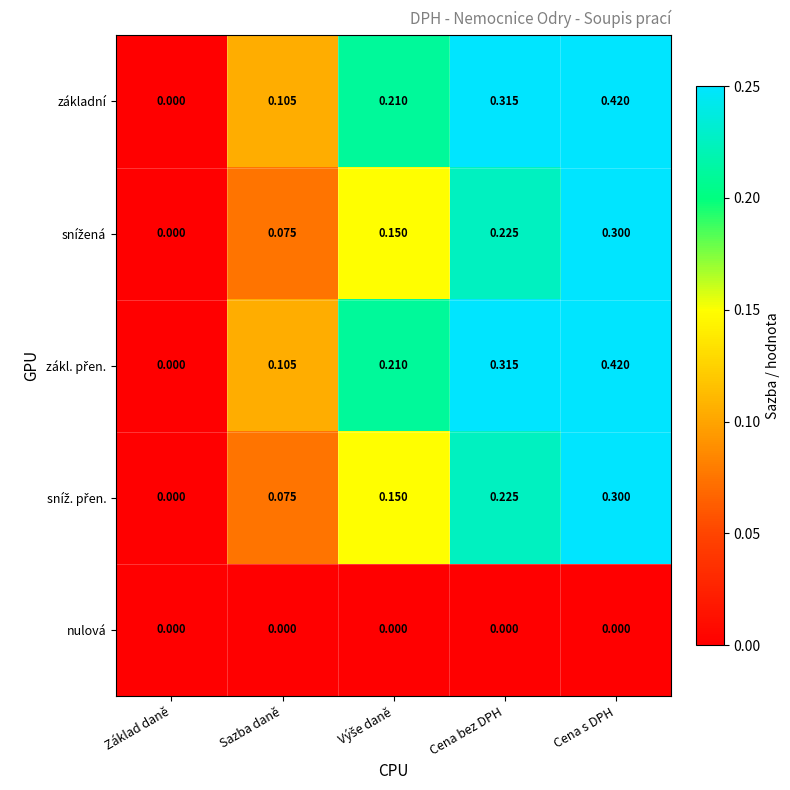

Which category has the highest value across all series?

Cena s DPH